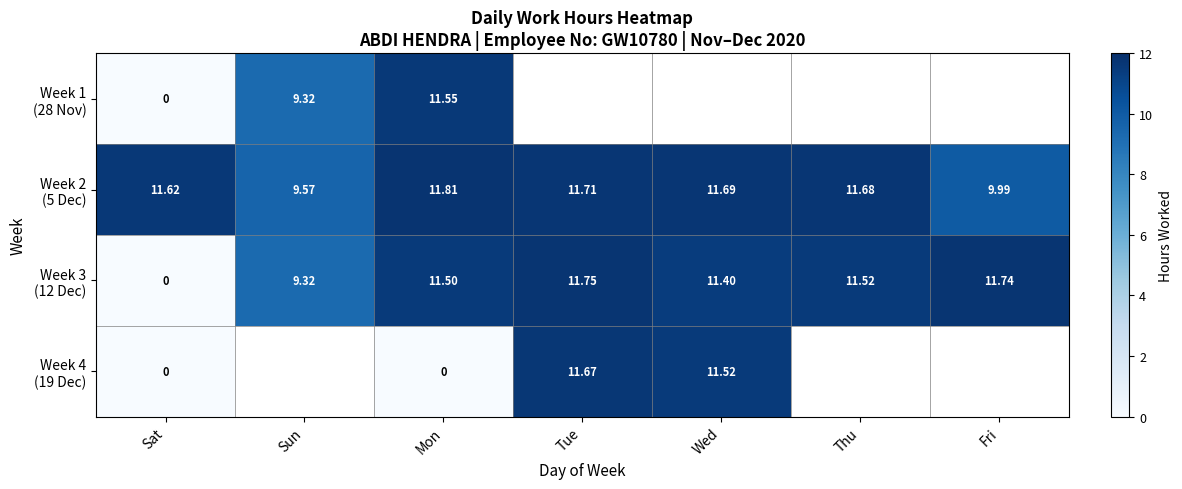

Rank the series by their maximum value, from lowest to highest.

Week 1 (28 Nov), Week 4 (19 Dec), Week 3 (12 Dec), Week 2 (5 Dec)